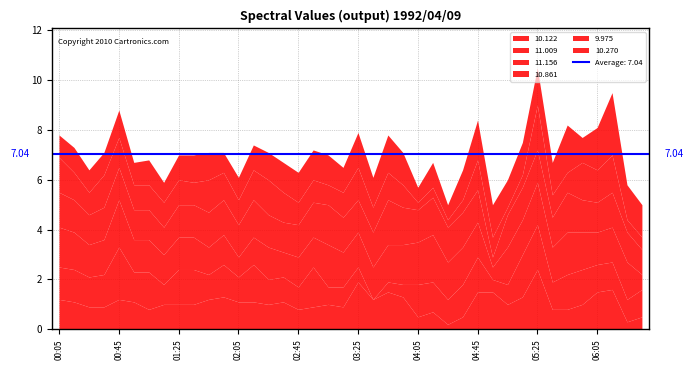

At which category does 11.156 reach its first local peak?

1992/04/09 00:45